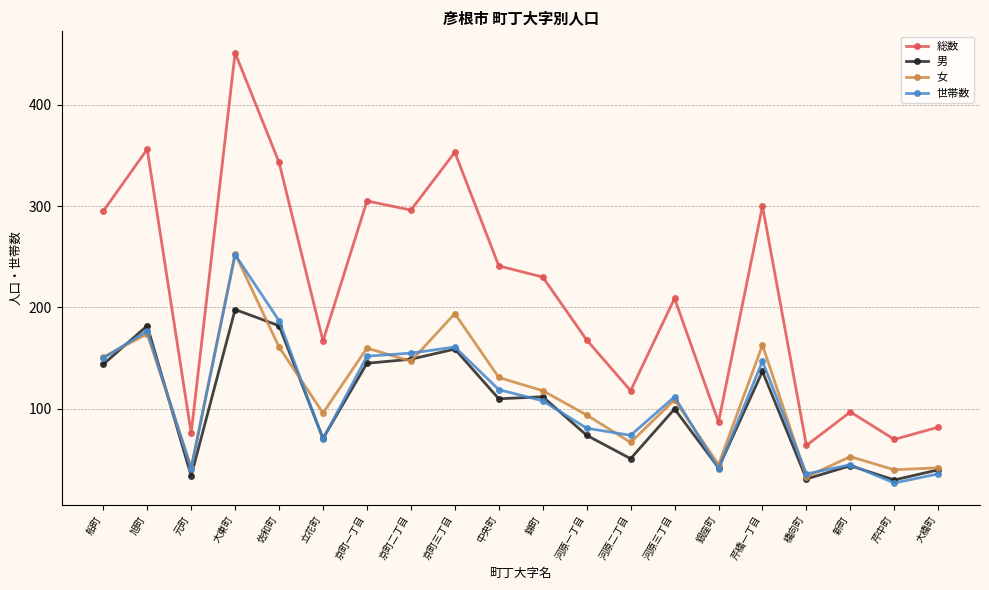

Does the chart display data point markers on the line(s)?

Yes